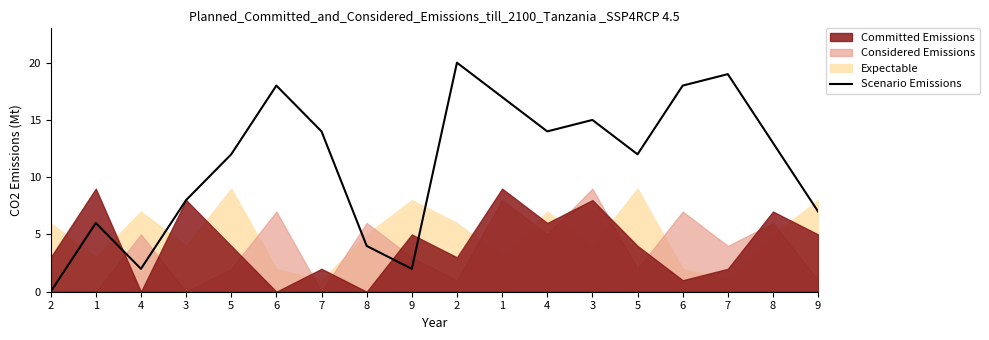

What is the maximum value shown in the chart?

20